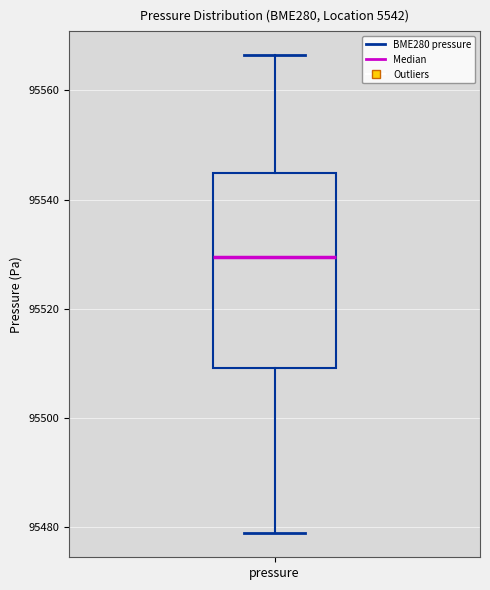

Read this box plot against the y-axis: the position of the median line, the range covered by the box, and the ends of both whiskers. The values are not printed on the chart, so give them approximately, as read against the axis.

median 95530, box 95510 to 95544, whiskers 95478 to 95566